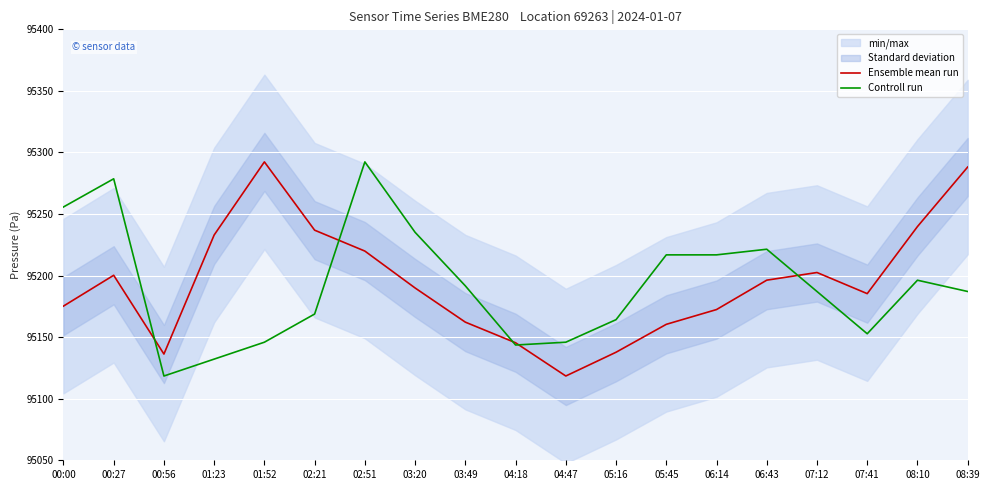

What is the total value across all series at 05:16?

190302.0